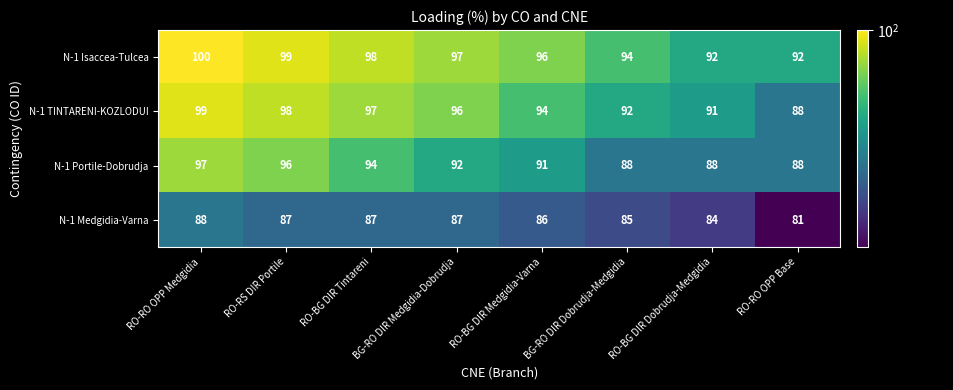

What is the minimum value shown in the chart?

81